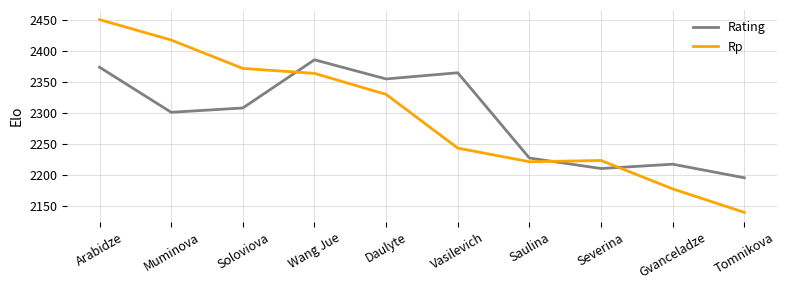

How many times do Rating and Rp cross each other?

3